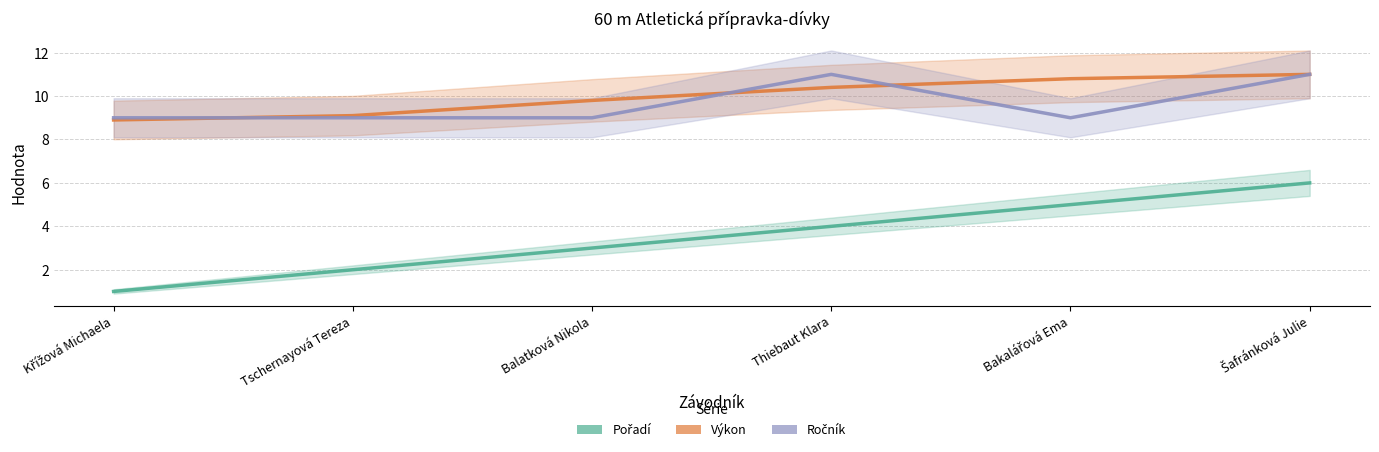

What is the difference between the second highest and minimum values in the Ročník series?

2.0